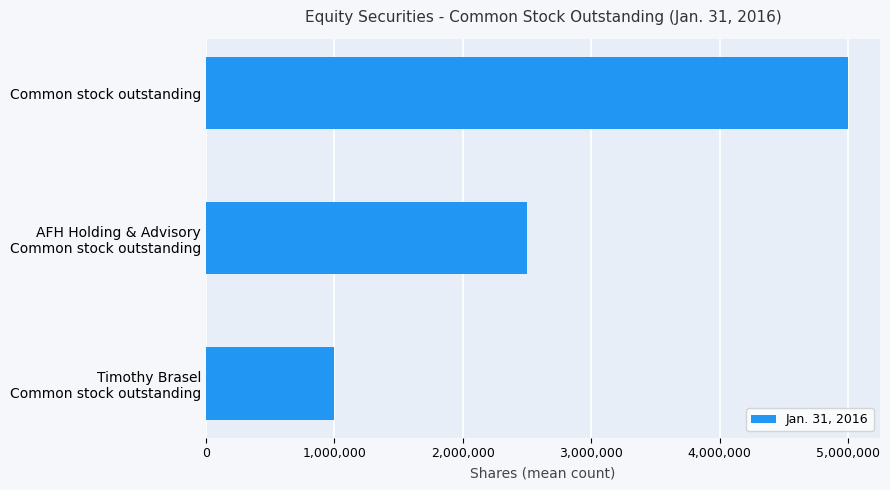

What is the greatest value displayed?

5000000